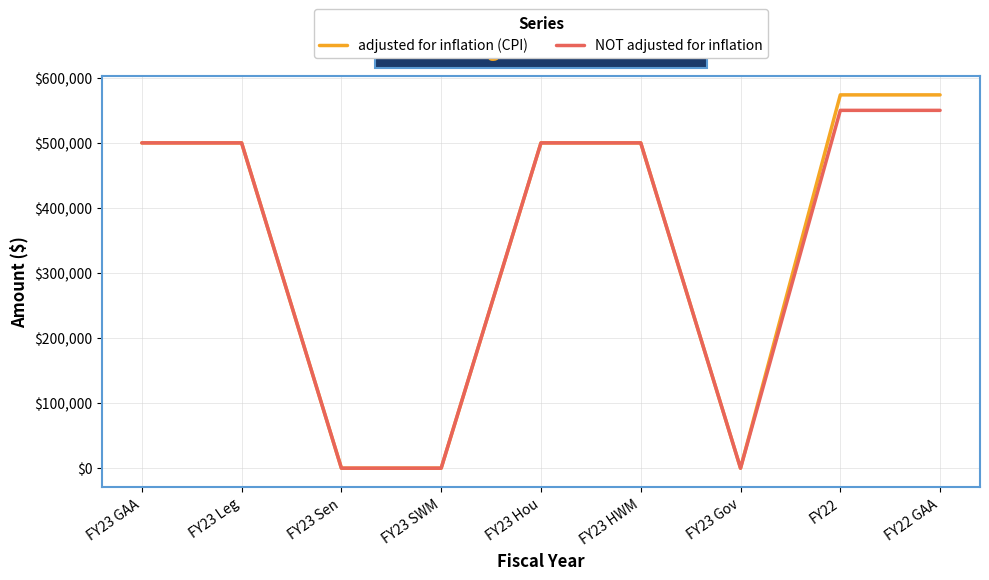

Is it true that NOT adjusted for inflation equals 132164 at FY23 Leg?

False